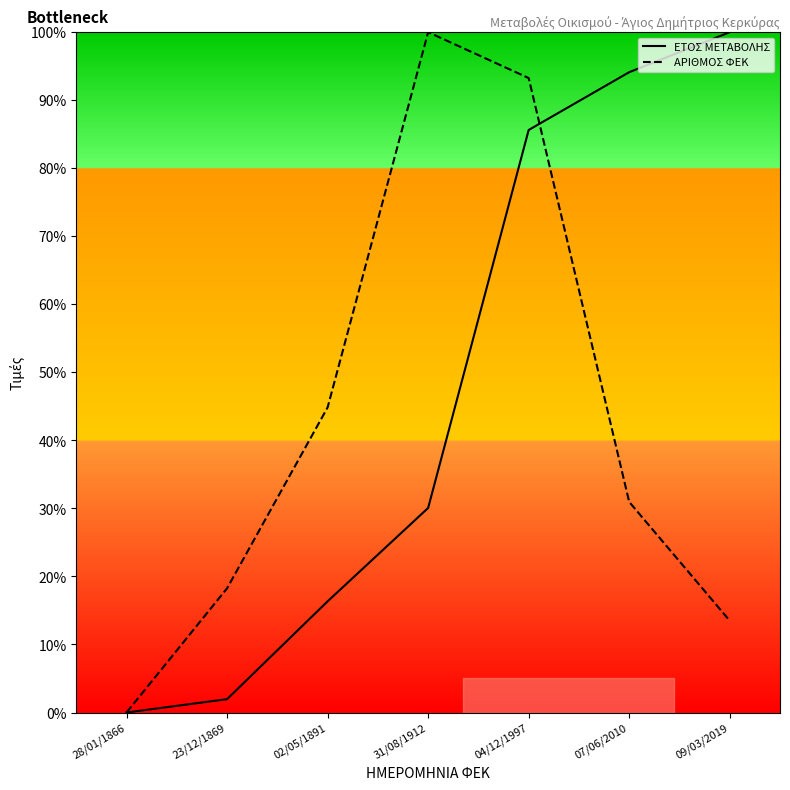

True or false: ΑΡΙΘΜΟΣ ΦΕΚ has more than 0 interior local peaks.

True